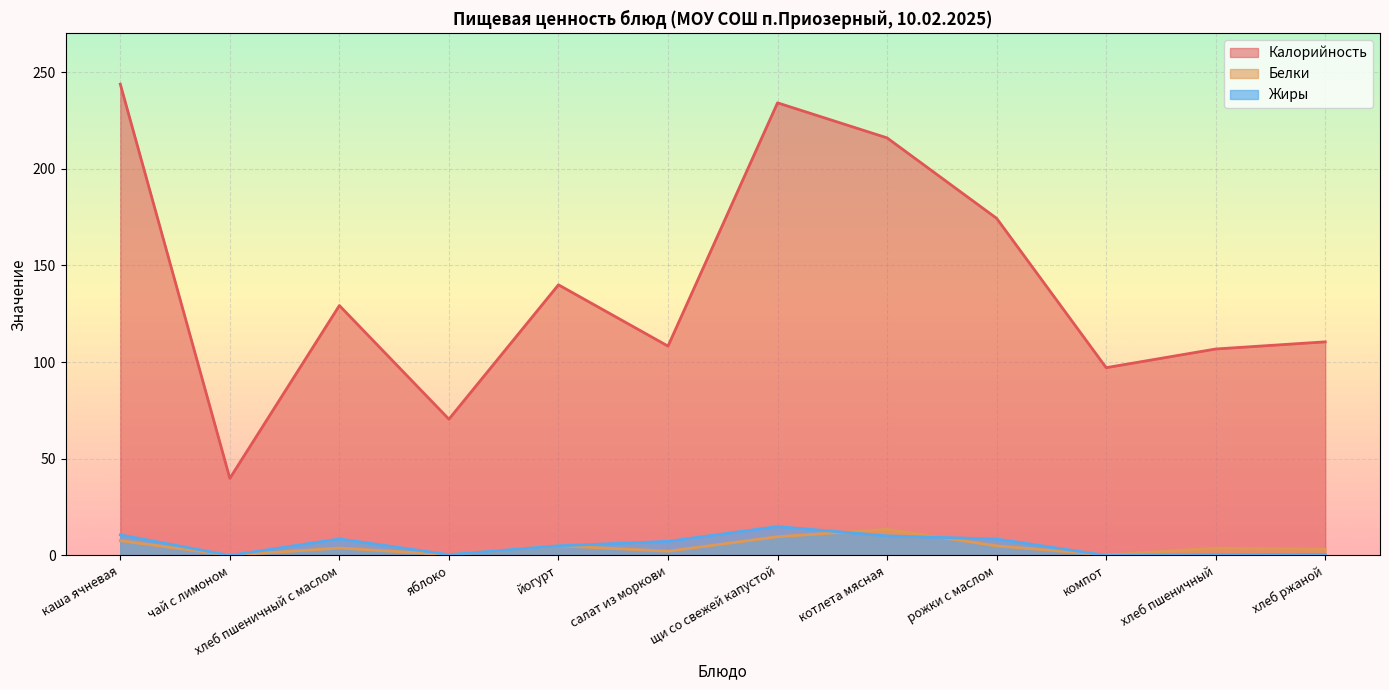

True or false: Калорийность and Белки intersect in this chart.

False